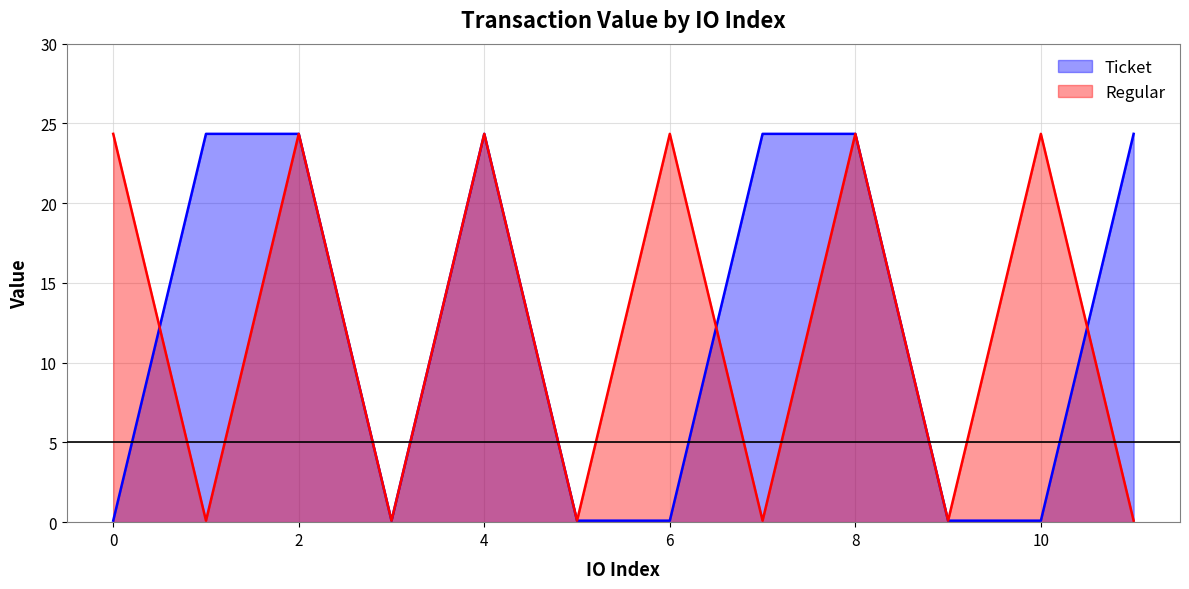

True or false: Ticket has more than 1 points higher than both neighbors.

False